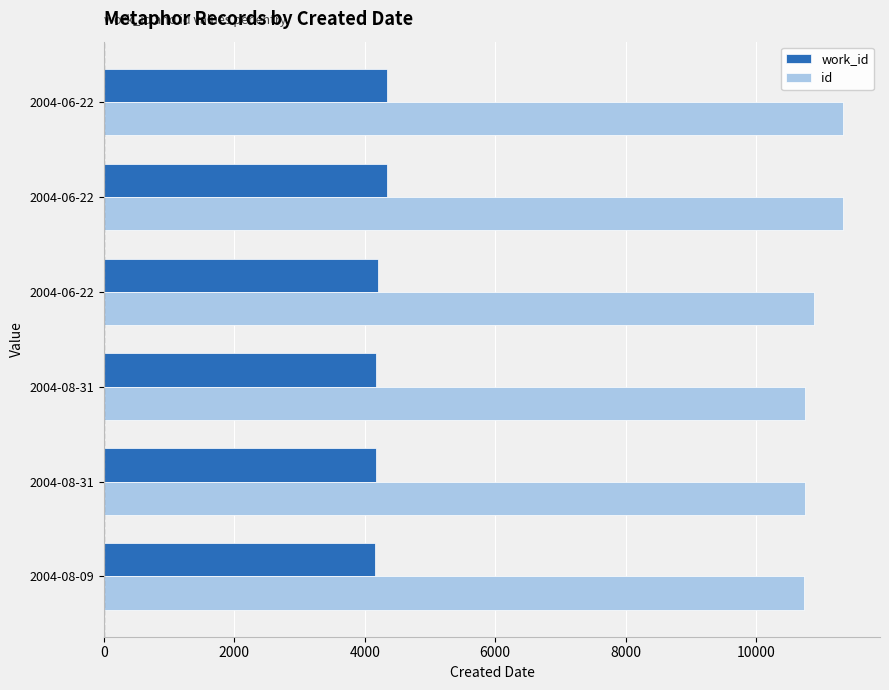

Rank the series by their maximum value, from lowest to highest.

work_id, id